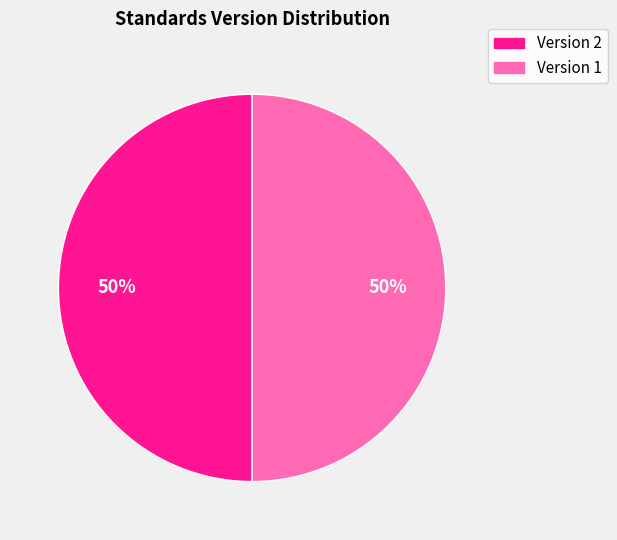

To the nearest percent, what is the combined percentage of Version 2 and Version 1?

100%